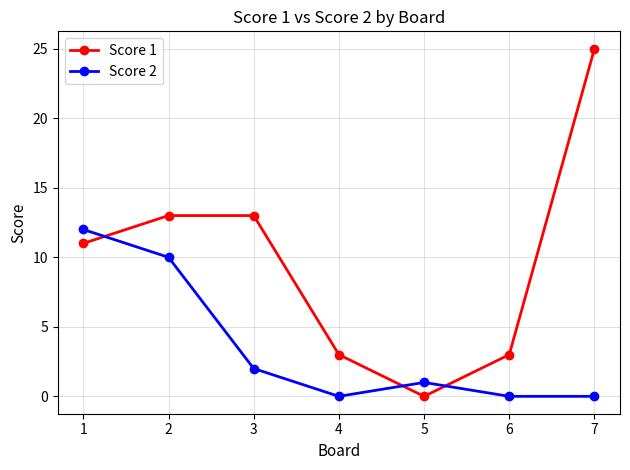

Rank the series by their average value, from lowest to highest.

Score 2, Score 1